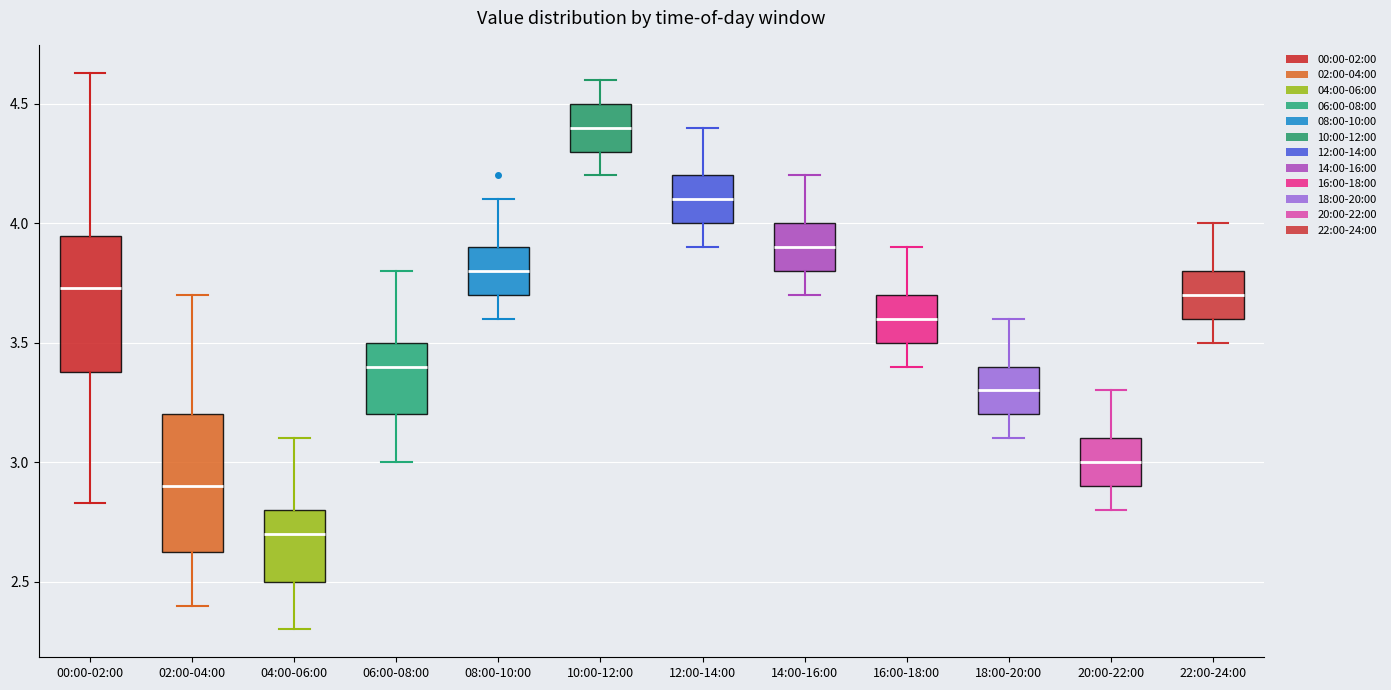

Which box has the highest median line?

10:00-12:00